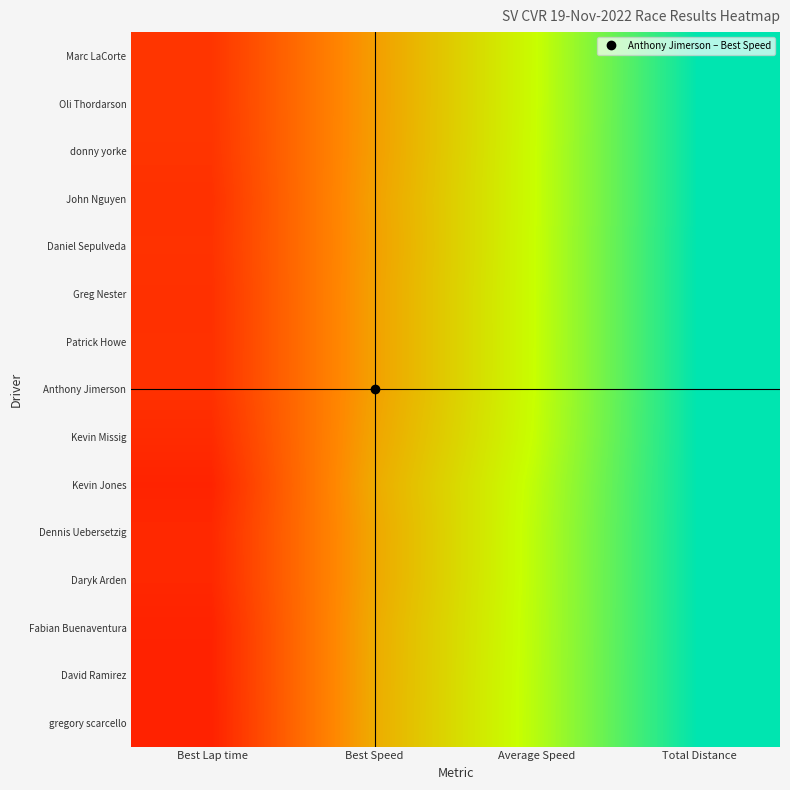

Rank the series by their maximum value, from highest to lowest.

gregory scarcello, David Ramirez, Fabian Buenaventura, Kevin Jones, Daryk Arden, Dennis Uebersetzig, Kevin Missig, Greg Nester, John Nguyen, Patrick Howe, Anthony Jimerson, Daniel Sepulveda, donny yorke, Marc LaCorte, Oli Thordarson